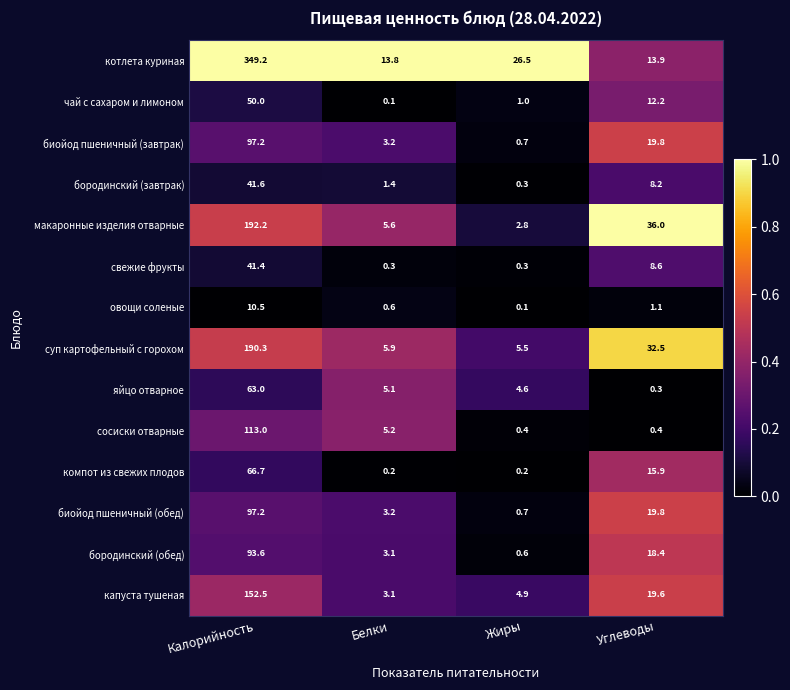

Read the биойод пшеничный (обед) value at Углеводы.

19.8